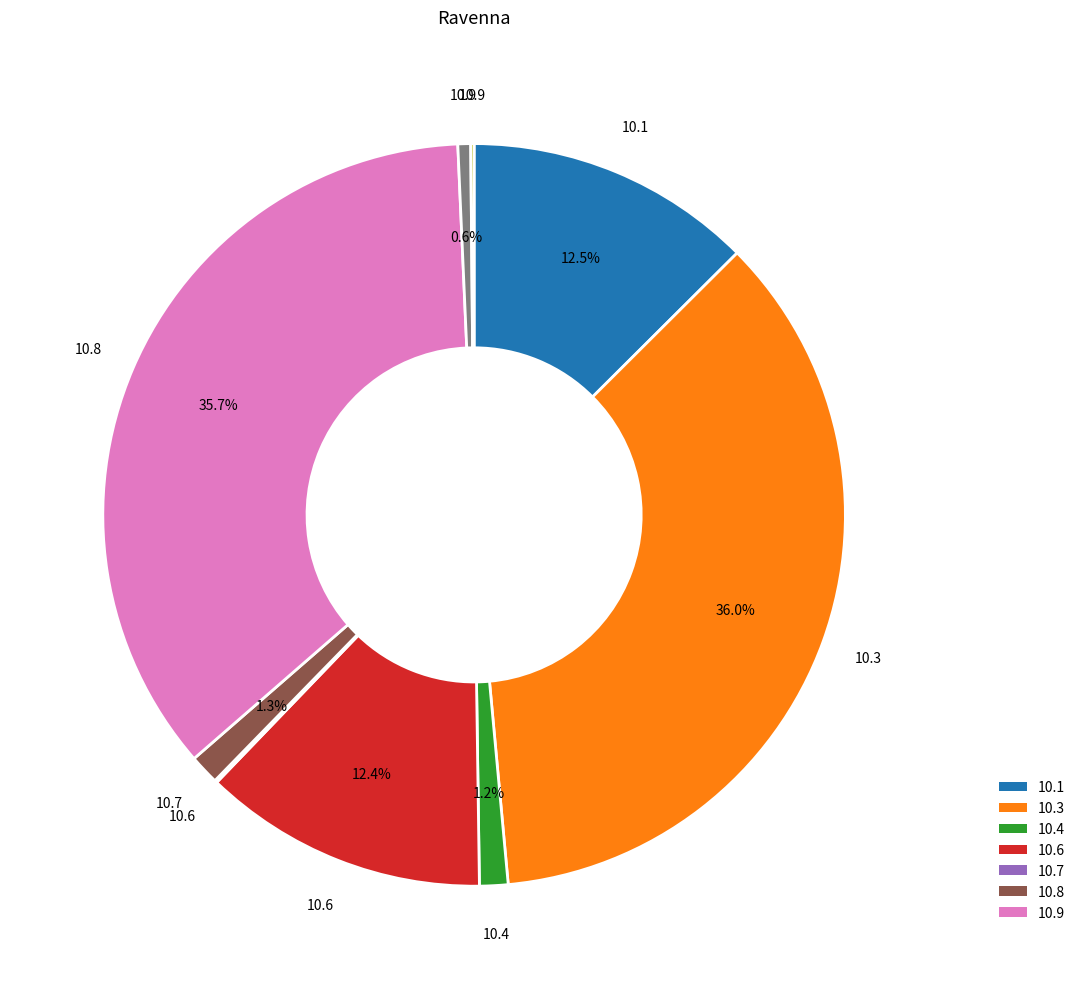

Does any single category account for the majority?

No